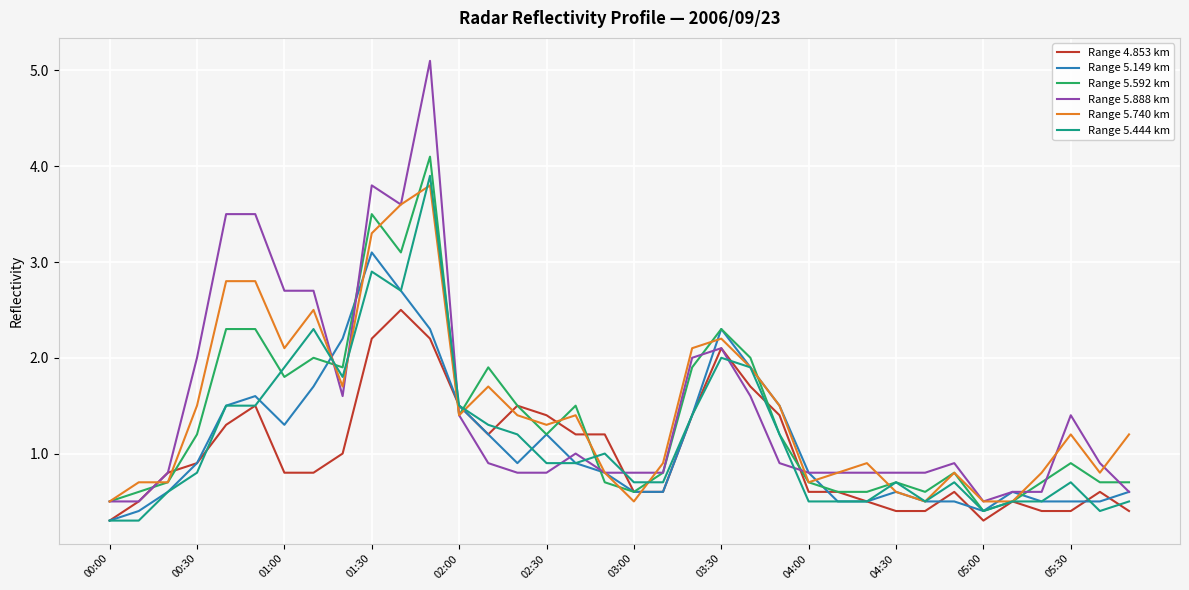

What is the sum of all Range 5.888 km values?

53.7